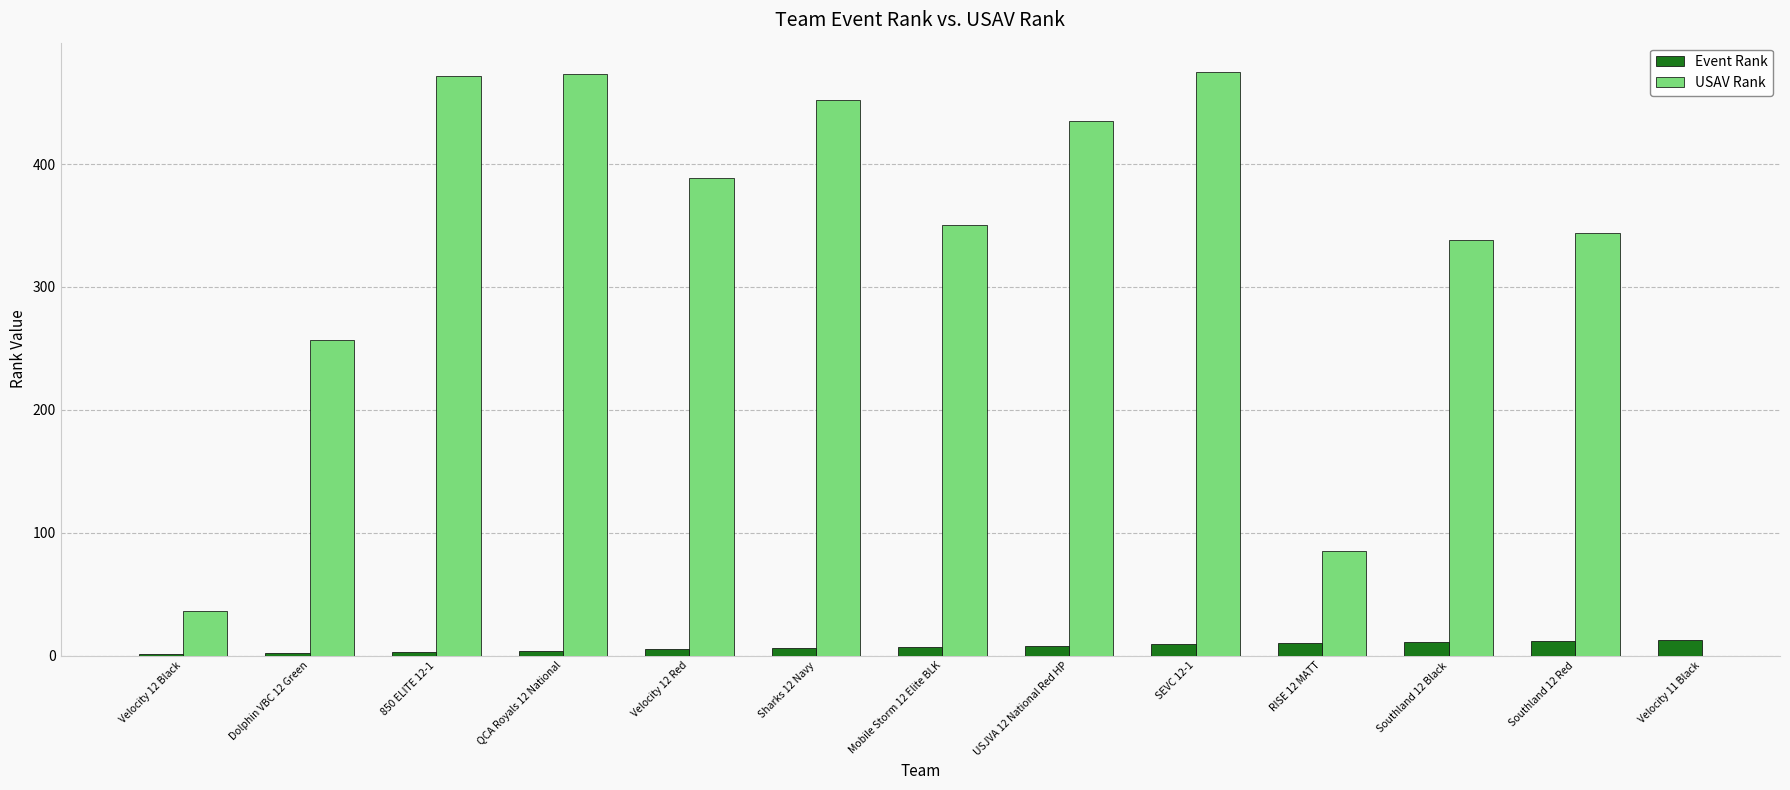

Which has a higher value, Velocity 11 Black or Velocity 12 Black?

Velocity 11 Black